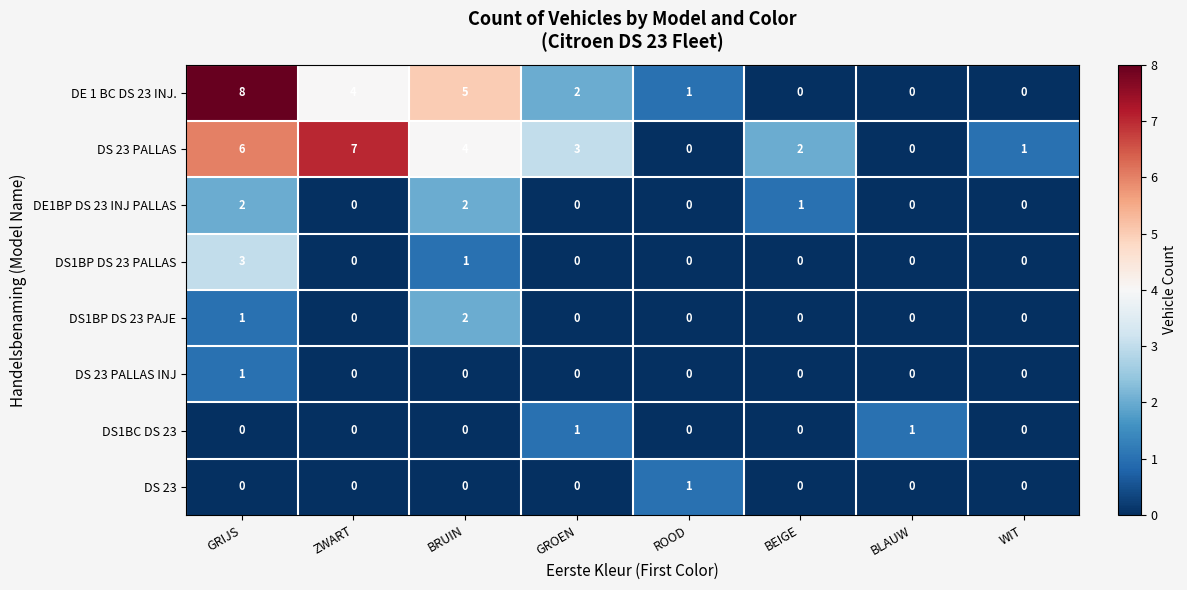

Count the DS1BP DS 23 PALLAS values in the range 0 to 1.

7